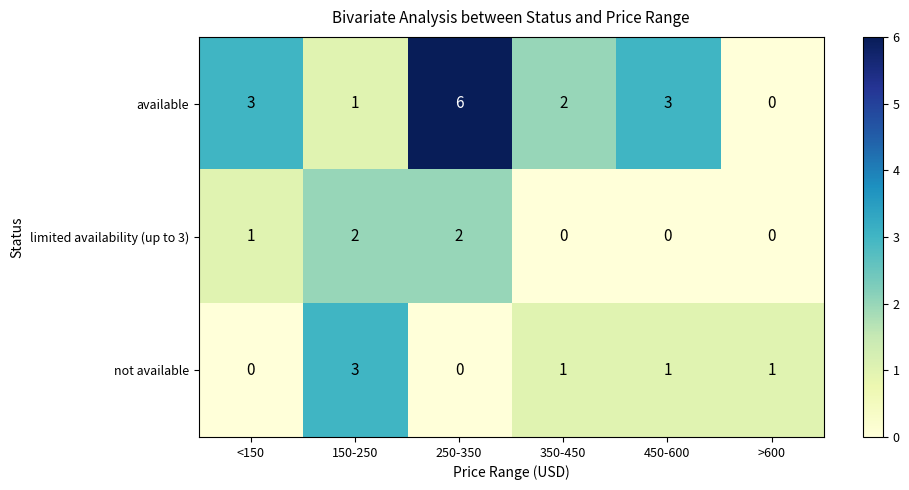

Count the available values in the range 1 to 3.

4